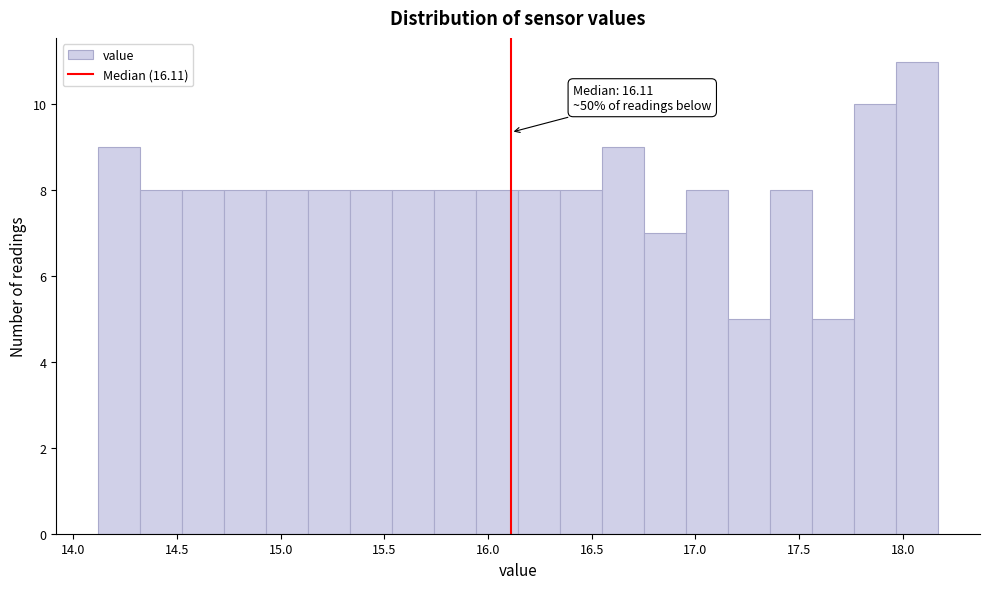

Which range on the x-axis has the tallest bar?

17.95 to 18.15